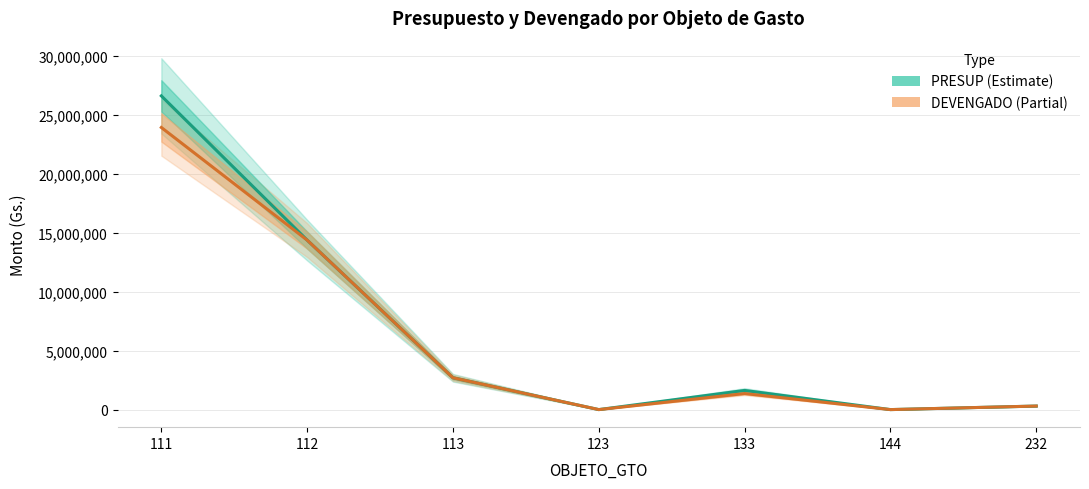

At which category is the sum across all series the highest?

111